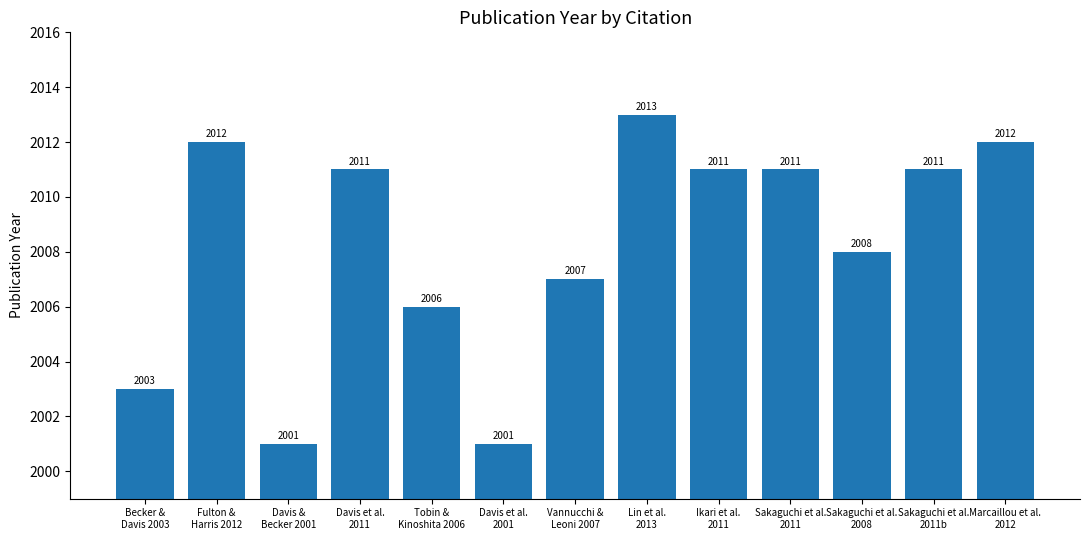

What is the label of the 10th bar from the left?

Sakaguchi et al.
2011